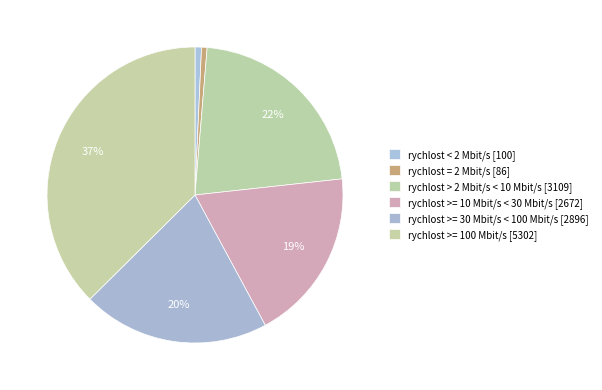

Count the number of slices in the pie.

6